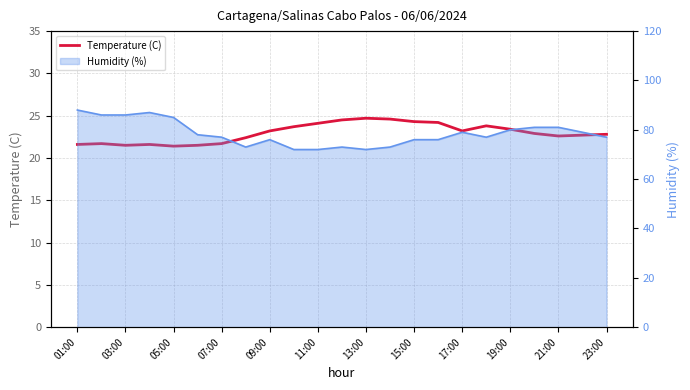

Is it true that the value at 23:00 is 32.2?

False